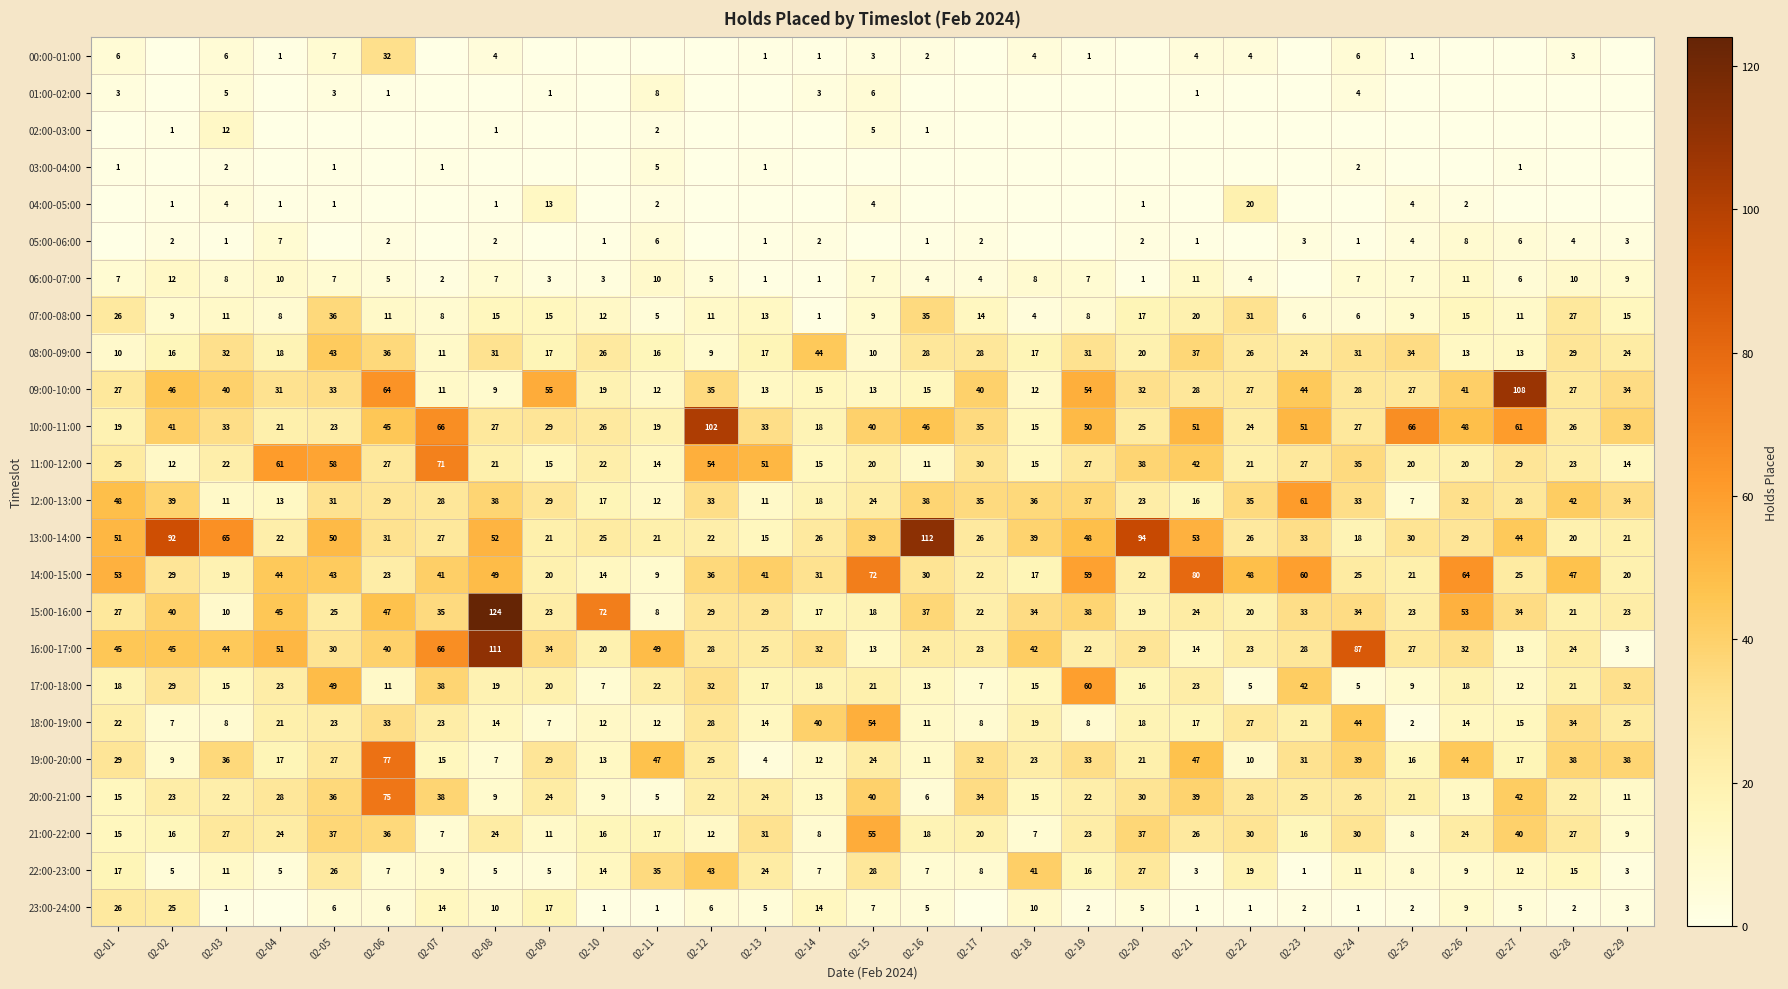

How many data points in 09:00-10:00 are less than 28?

13